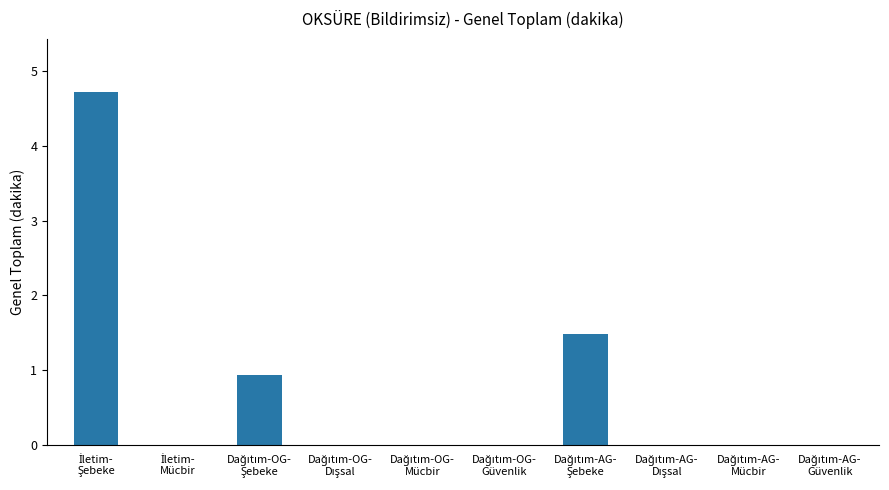

What is the greatest value displayed?

4.7